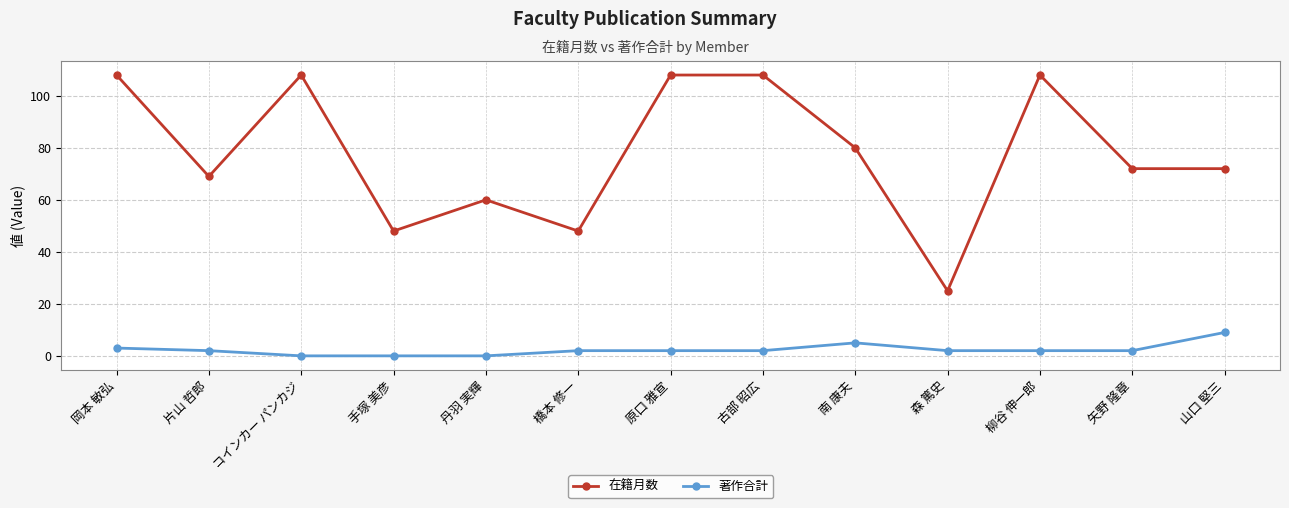

True or false: 著作合計 and 在籍月数 cross at least once.

False